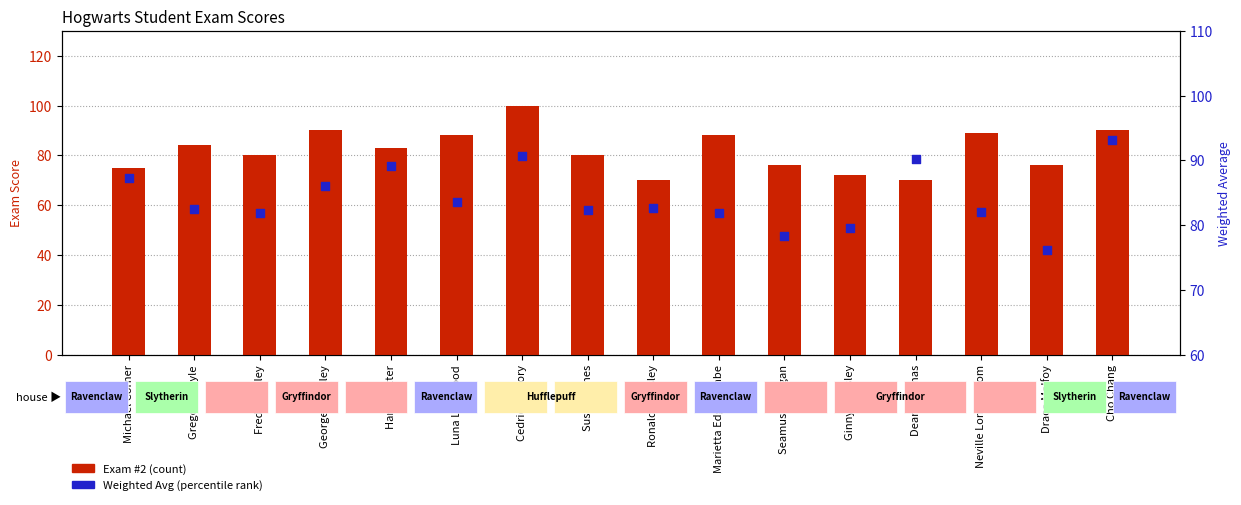

What are all the series names shown in the legend?

Exam #2, Weighted Avg